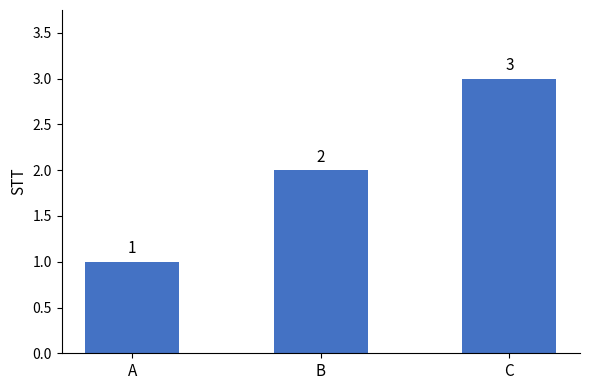

How many values are below 2?

1